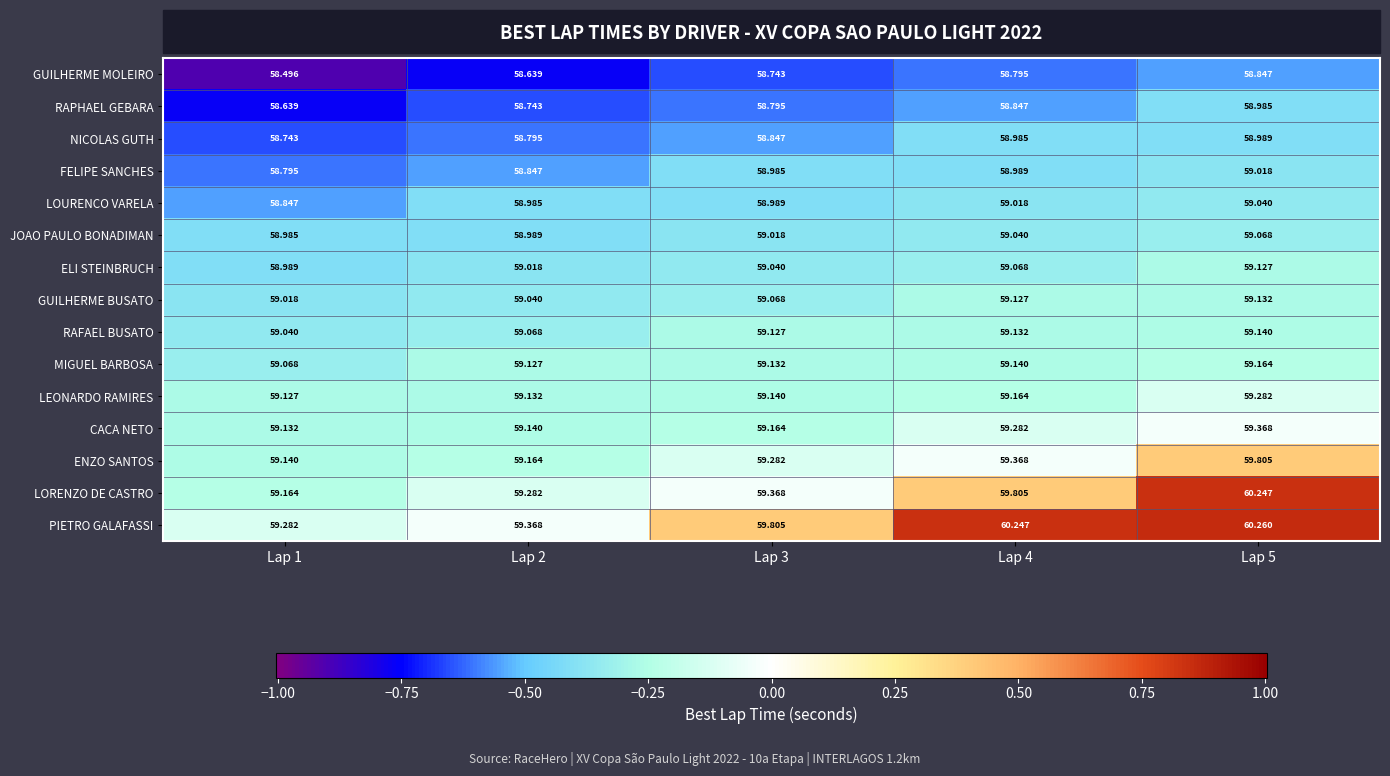

Which series changed the most between Lap 1 and Lap 2?

GUILHERME MOLEIRO